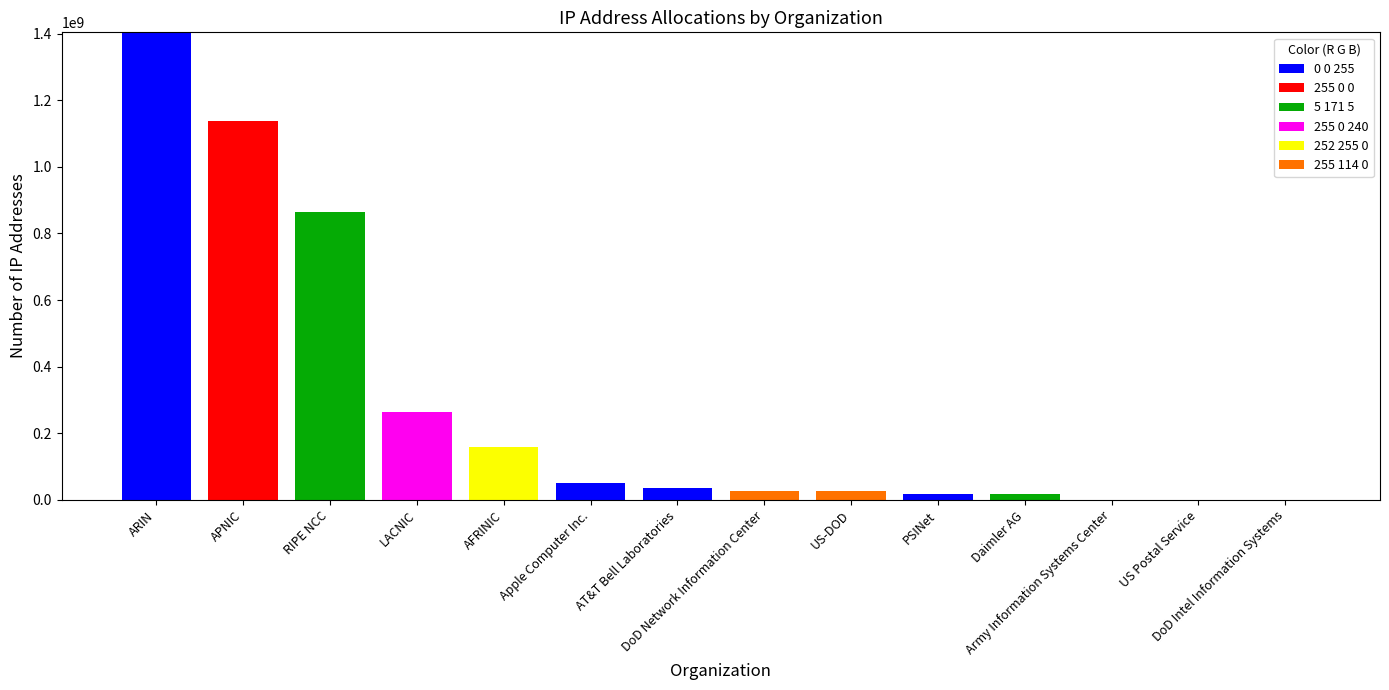

What is the difference between the maximum and minimum values in the 255 114 0 series?

27001344